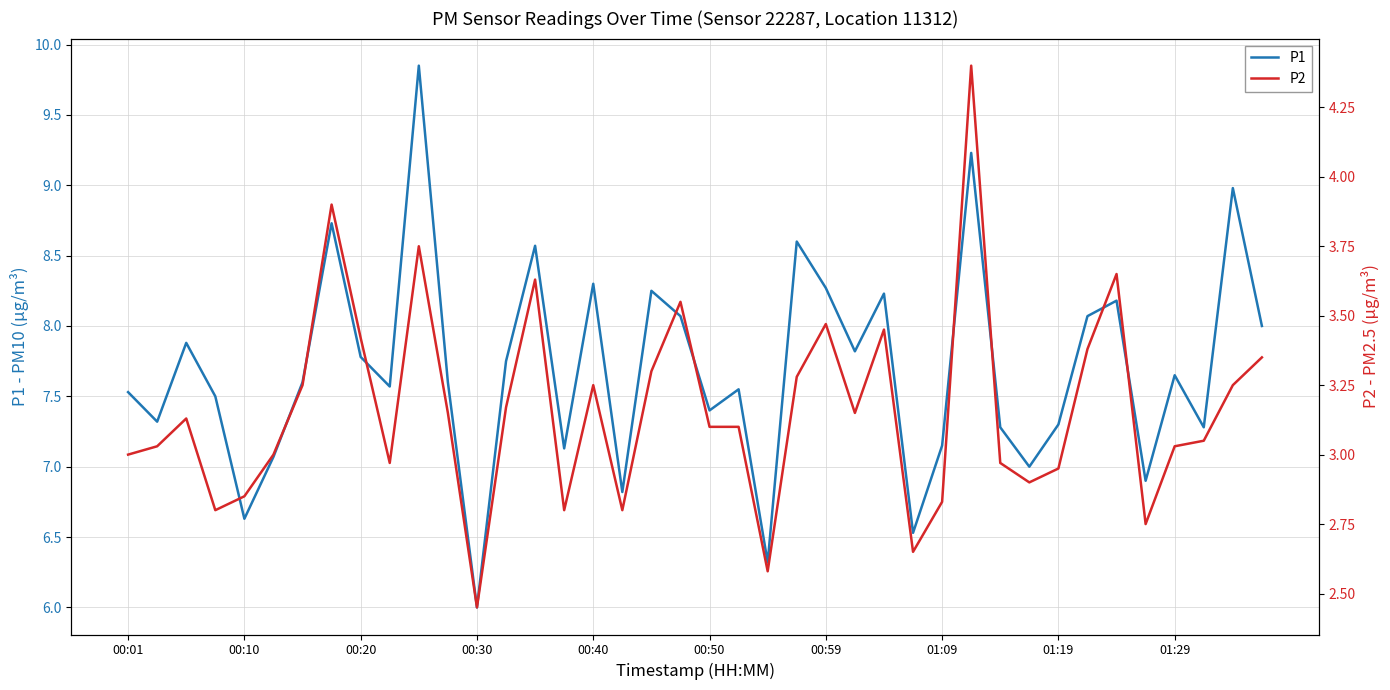

What is the total value across all series at 31?

9.9